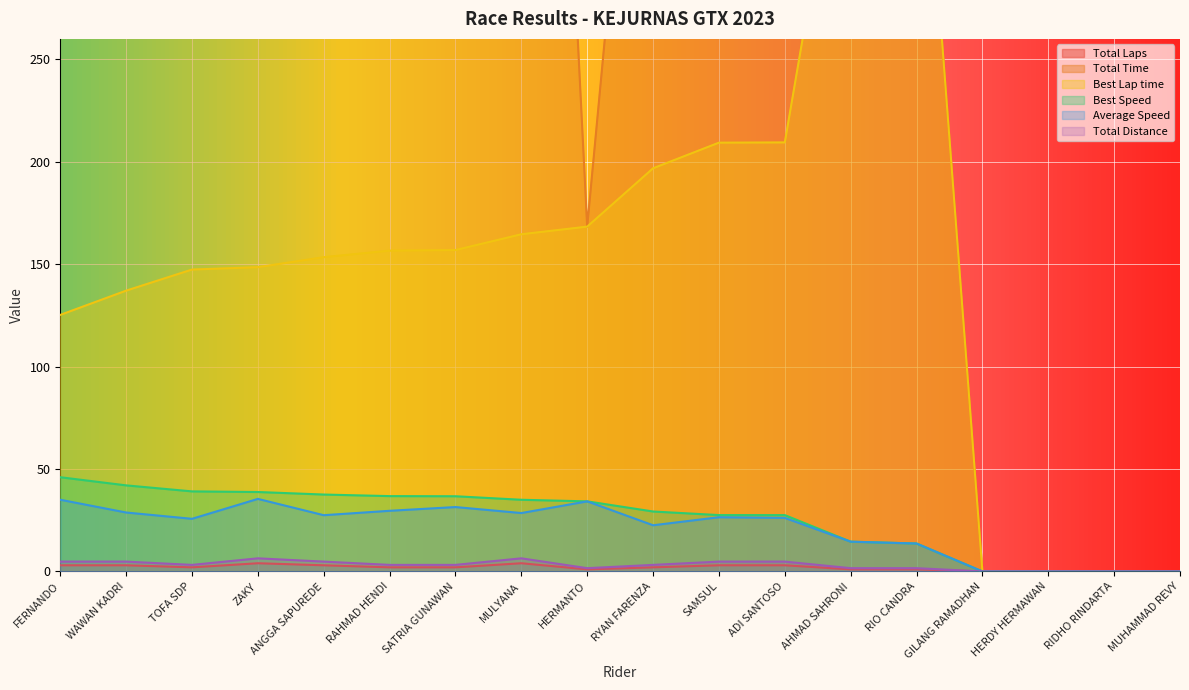

What are all the series names shown in the legend?

Total Laps, Total Time, Best Lap time, Best Speed, Average Speed, Total Distance